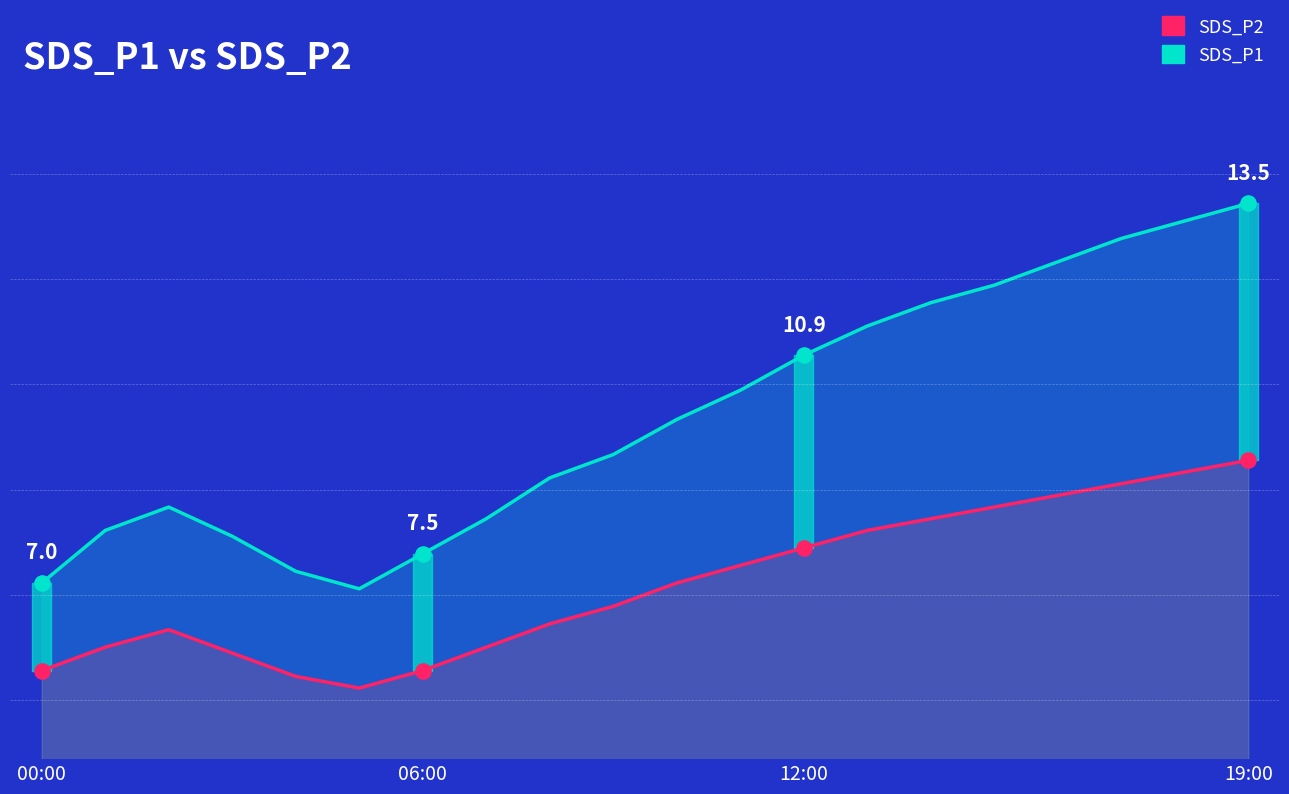

Which series contains the lowest Y value?

SDS_P2